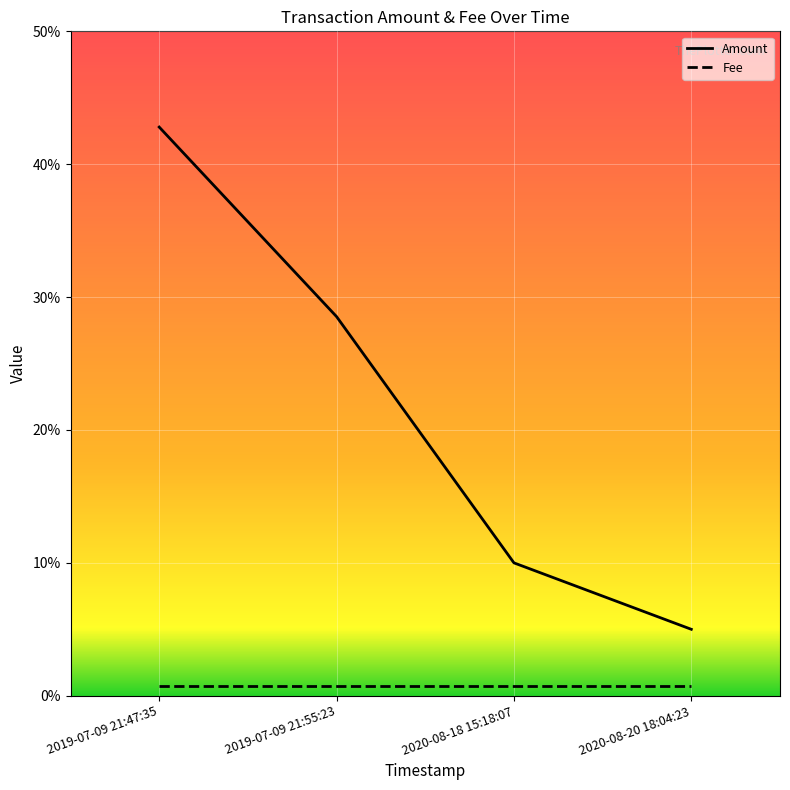

Between 2019-07-09 21:55:23 and 2020-08-20 18:04:23, which series saw the biggest shift?

Amount